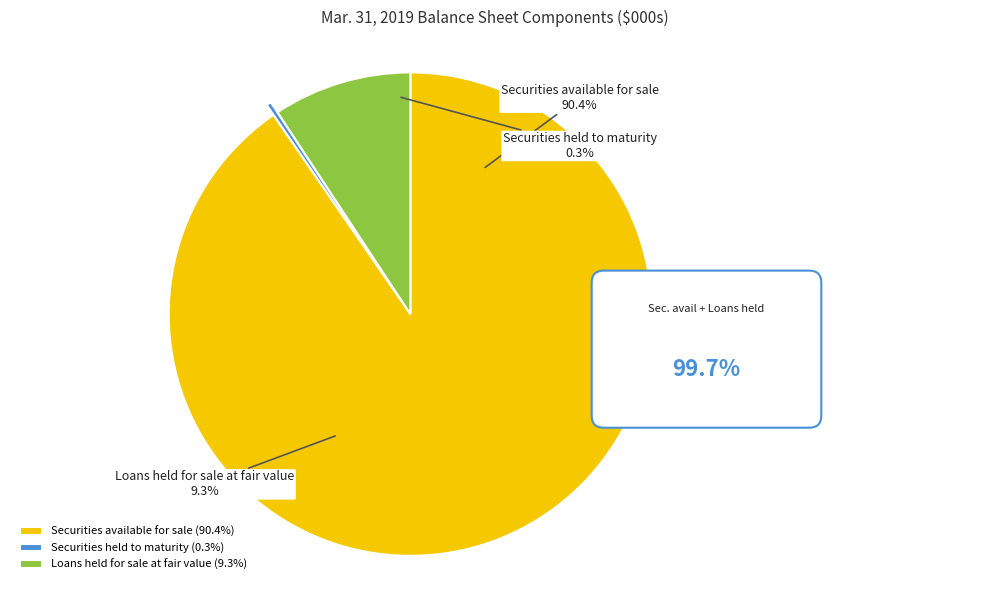

Which category has the smallest portion of the pie?

Securities held to maturity